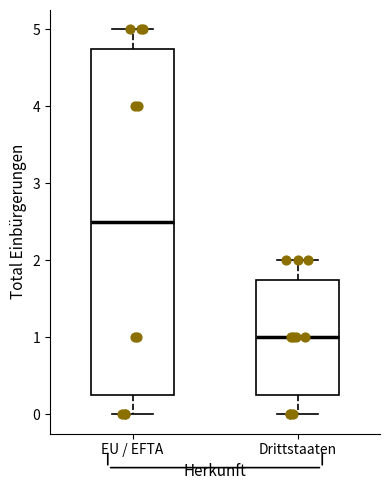

Where does the median line of the box for EU / EFTA sit on the y-axis? The values are not printed on the chart, so give them approximately, as read against the axis.

2.5